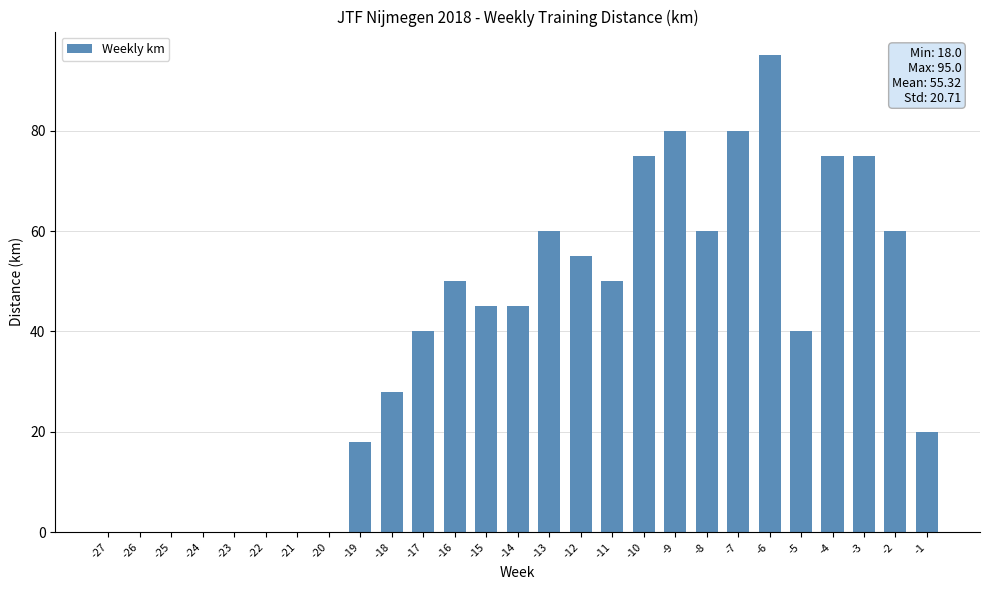

What is the difference between the values at -11 and -22?

50